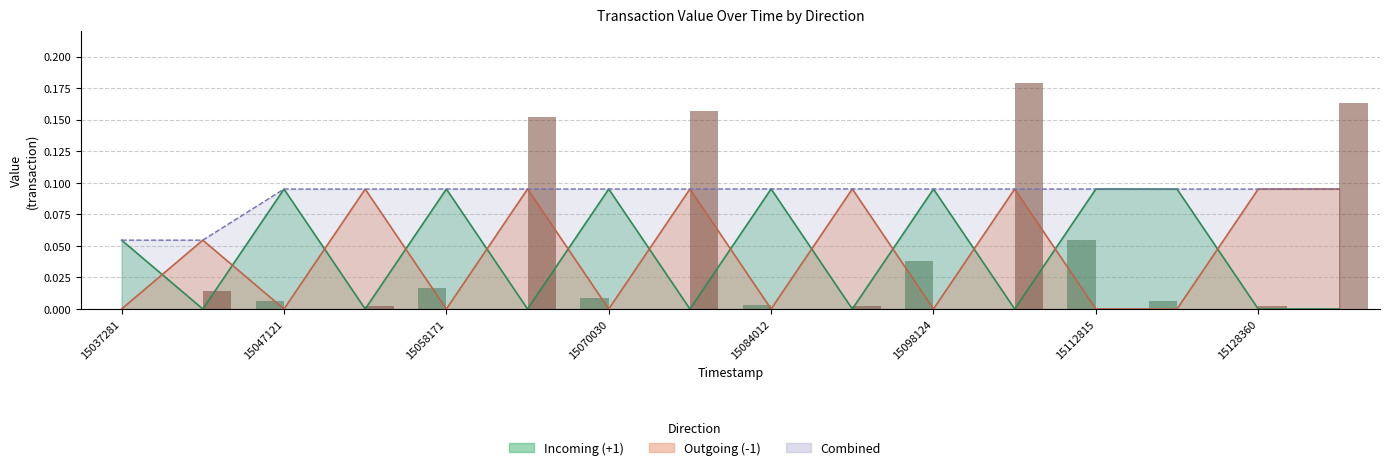

What is the difference between the maximum and minimum values in the Outgoing (-1) series?

0.1